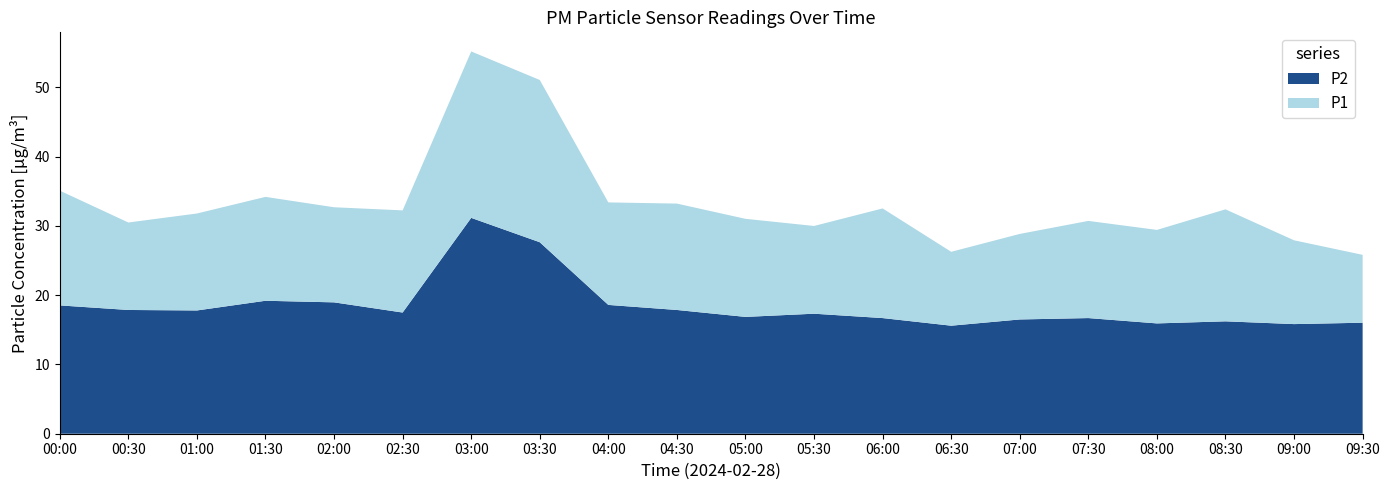

Reading left to right, transcribe all the data shown in this chart.

P1: 35.1	30.5	31.8	34.2	32.7	32.2	55.2	51.1	33.4	33.2	31.0	30.0	32.5	26.3	28.9	30.7	29.4	32.4	27.9	25.8
P2: 18.5	17.9	17.8	19.2	19.0	17.5	31.2	27.6	18.6	17.9	16.9	17.3	16.7	15.6	16.5	16.7	15.9	16.2	15.8	16.0